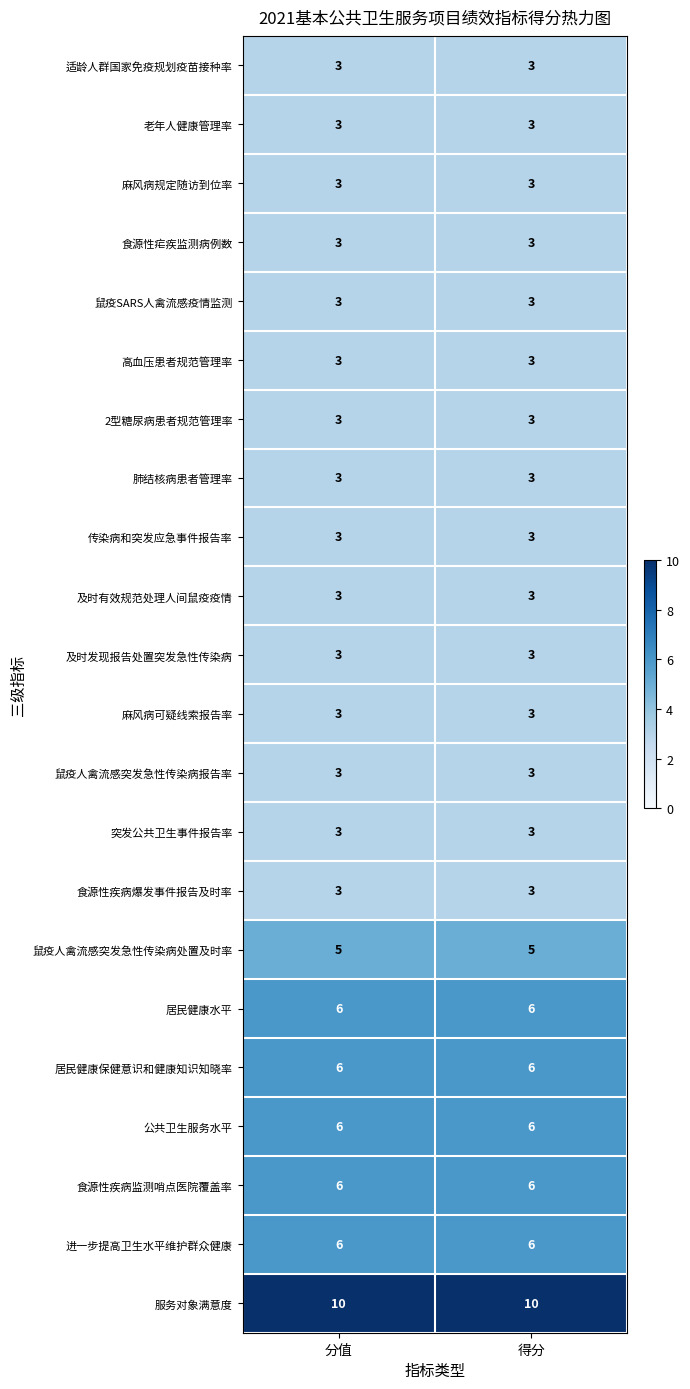

What is the spread (max minus min) of values at 分值?

7